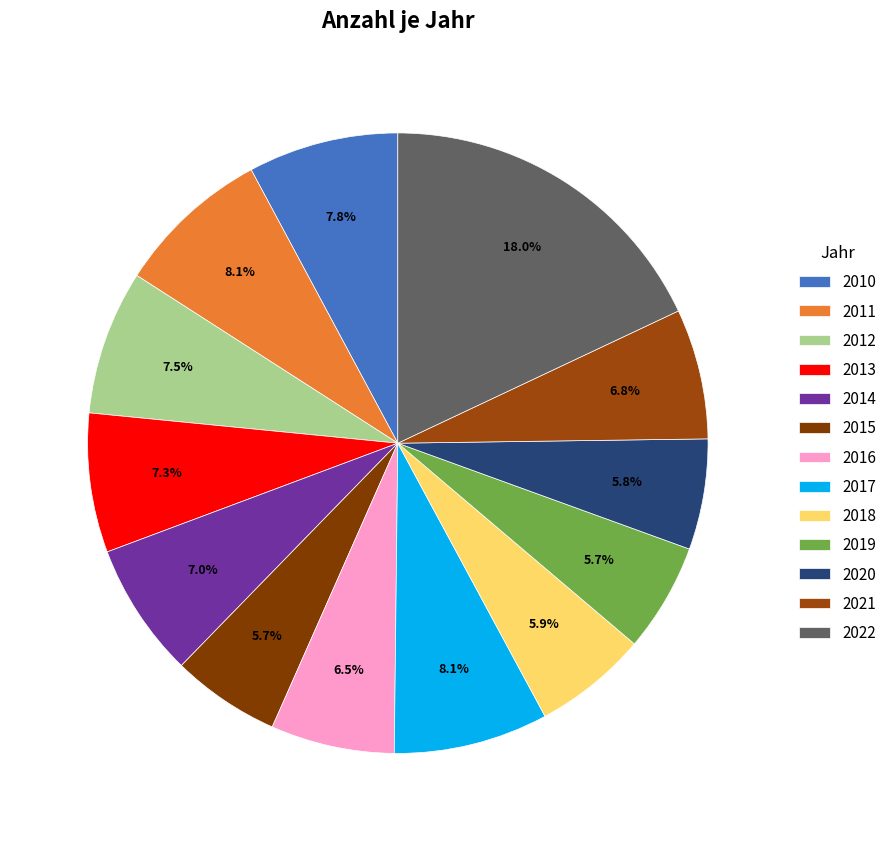

Which category has the biggest portion of the pie?

2022